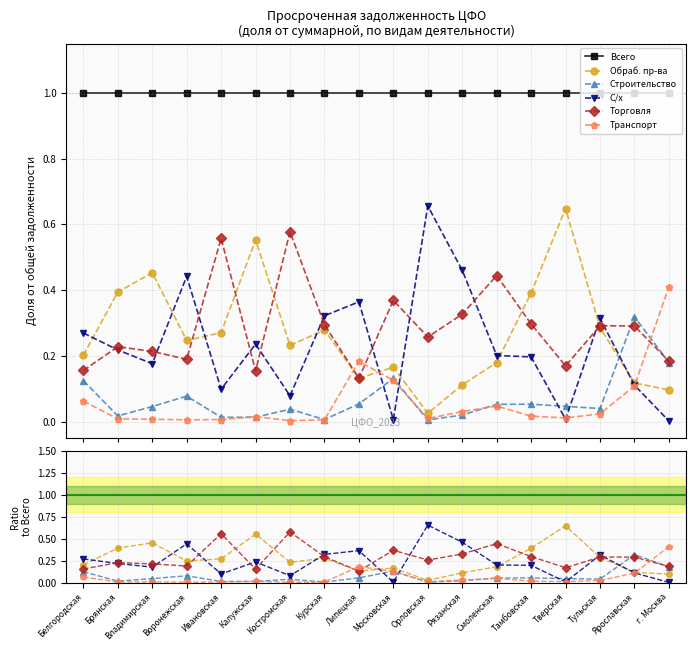

Does the chart display data point markers on the line(s)?

Yes